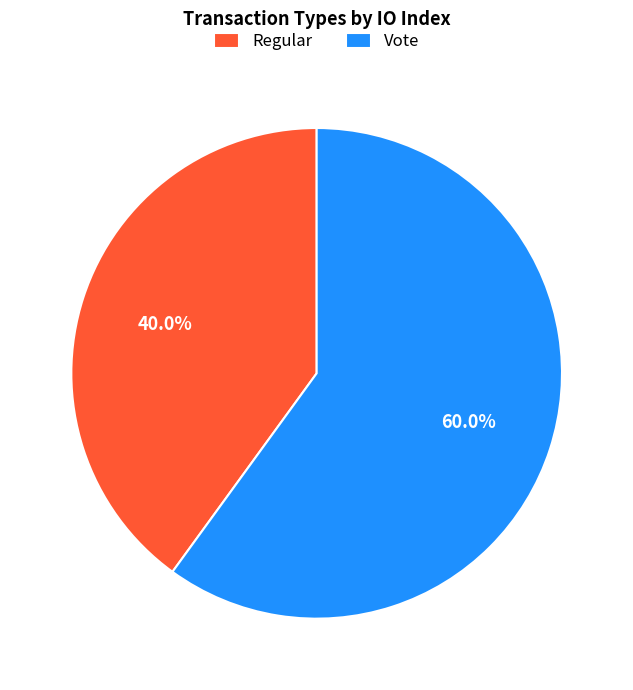

How many slices are in this pie chart?

2